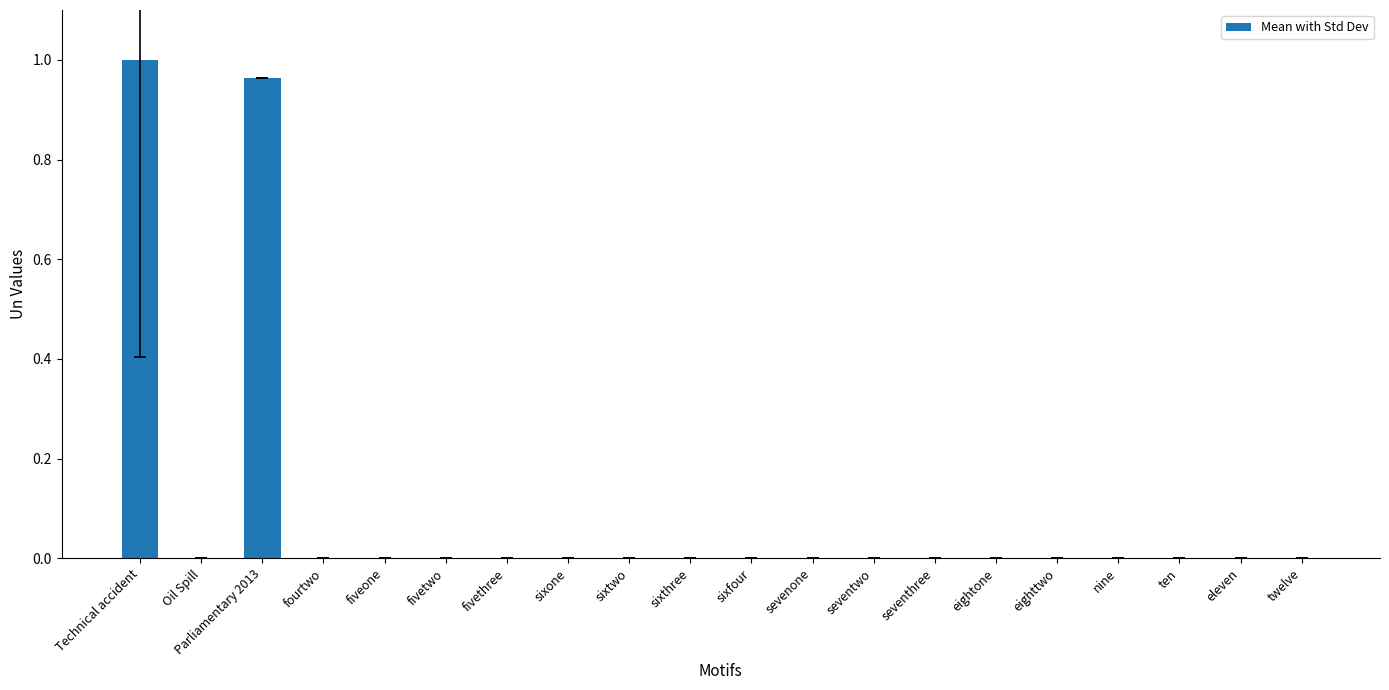

Which label corresponds to the largest value in the chart?

Technical accident